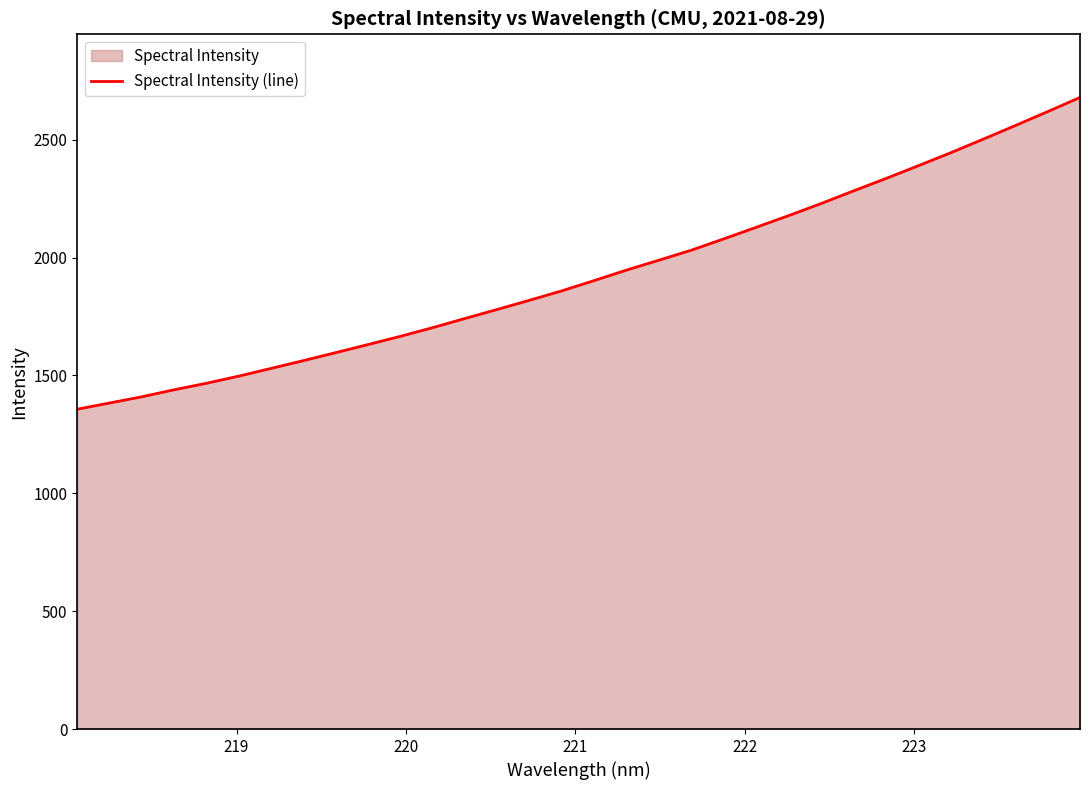

What is the difference between the maximum and minimum values?

1322.5